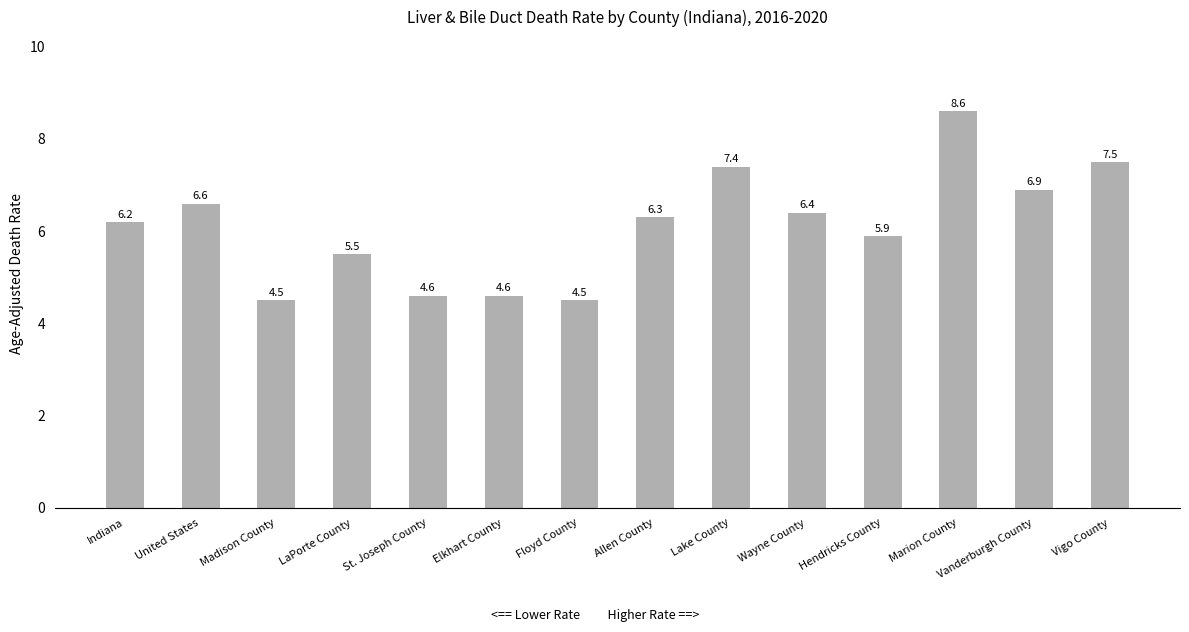

The chart shows a value of 6.3 at Elkhart County. True or false?

False